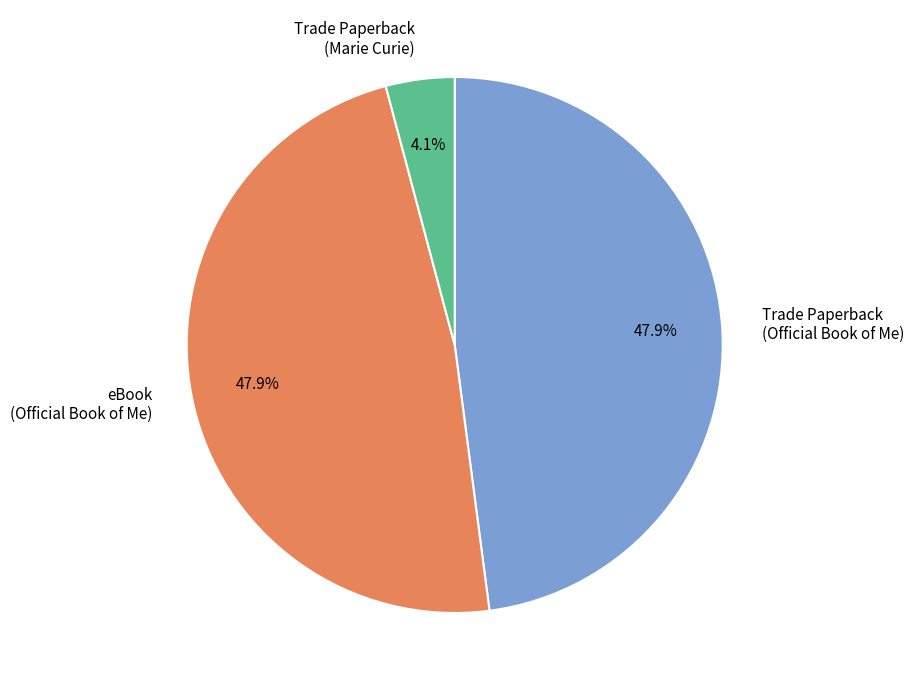

What percentage is NOT represented by Trade Paperback (Official Book of Me)?

52.1%